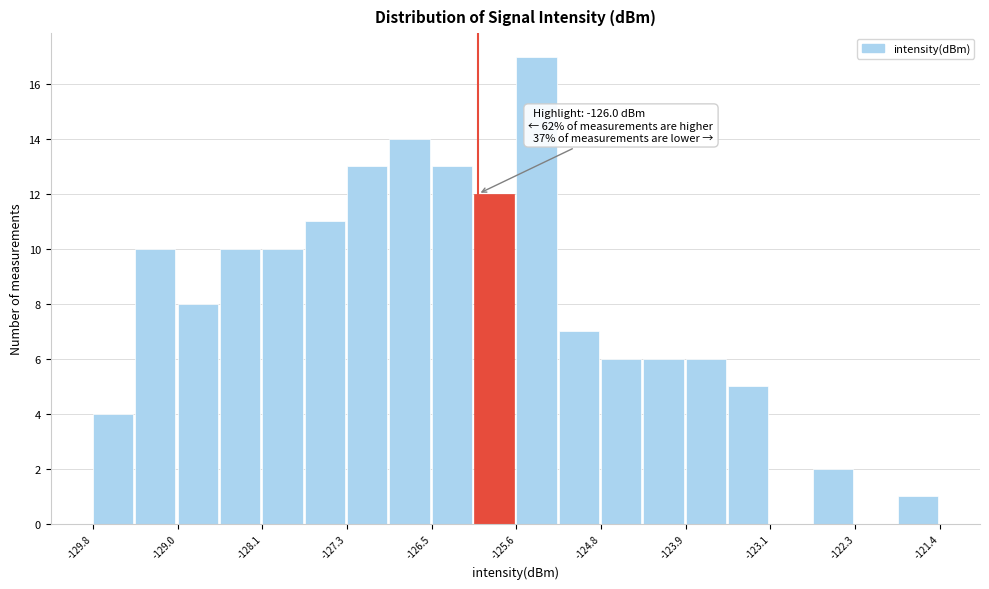

Which range on the x-axis has the tallest bar?

-125.6 to -125.2